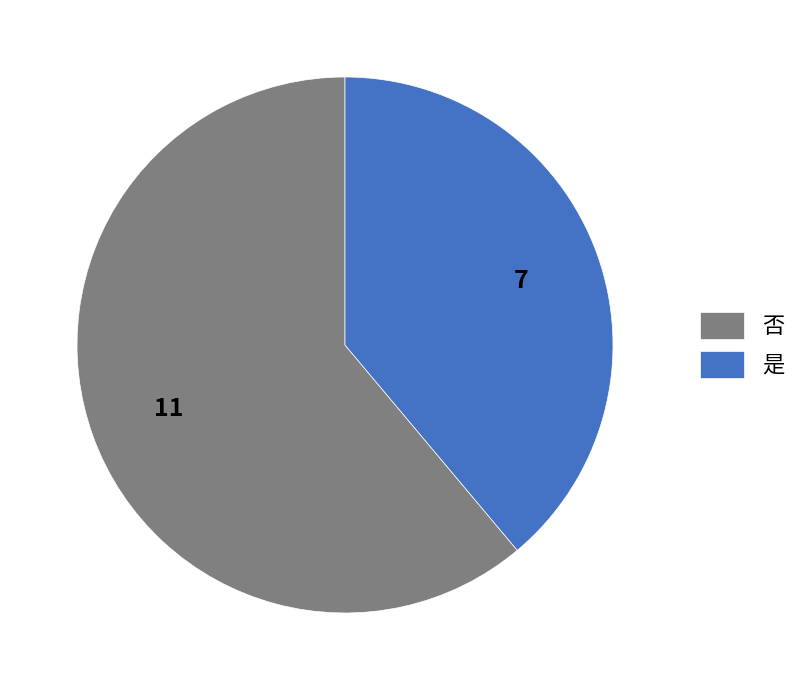

Count the number of slices in the pie.

2